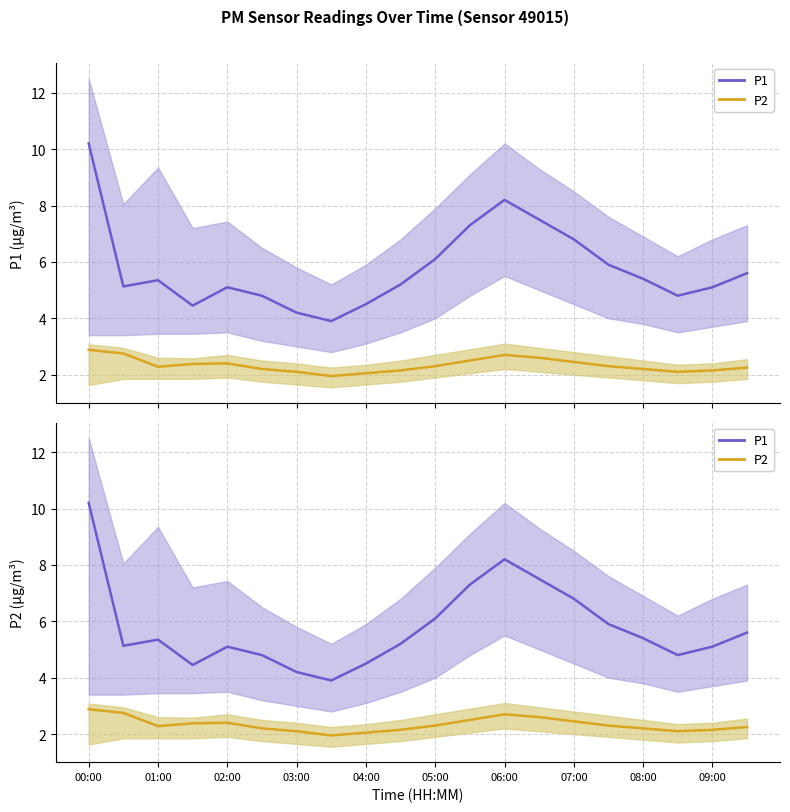

What are all the series names shown in the legend?

P1, P2